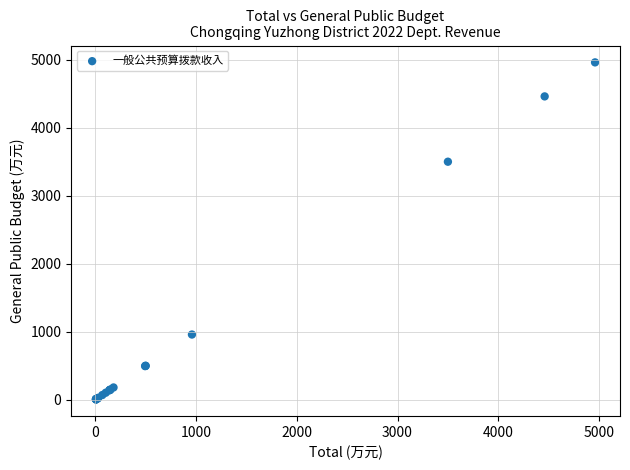

What Y value in the scatter plot is closest to 2483?

3500.0